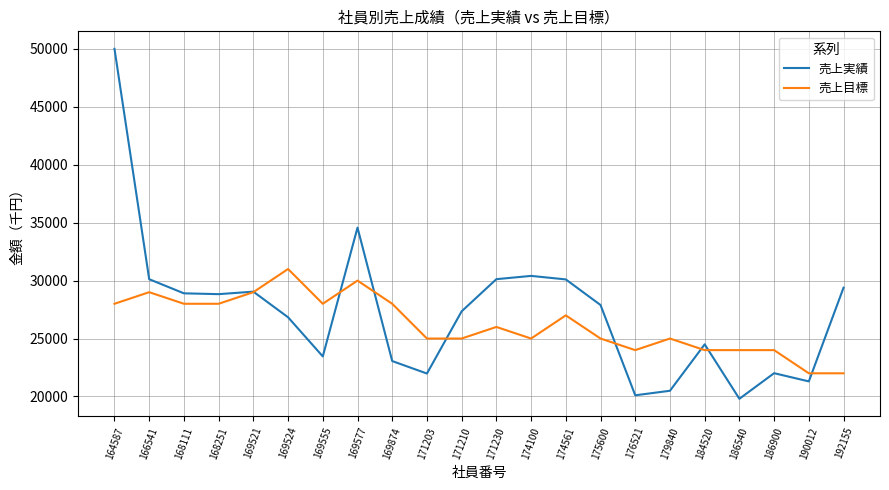

True or false: 売上目標 and 売上実績 intersect in this chart.

True